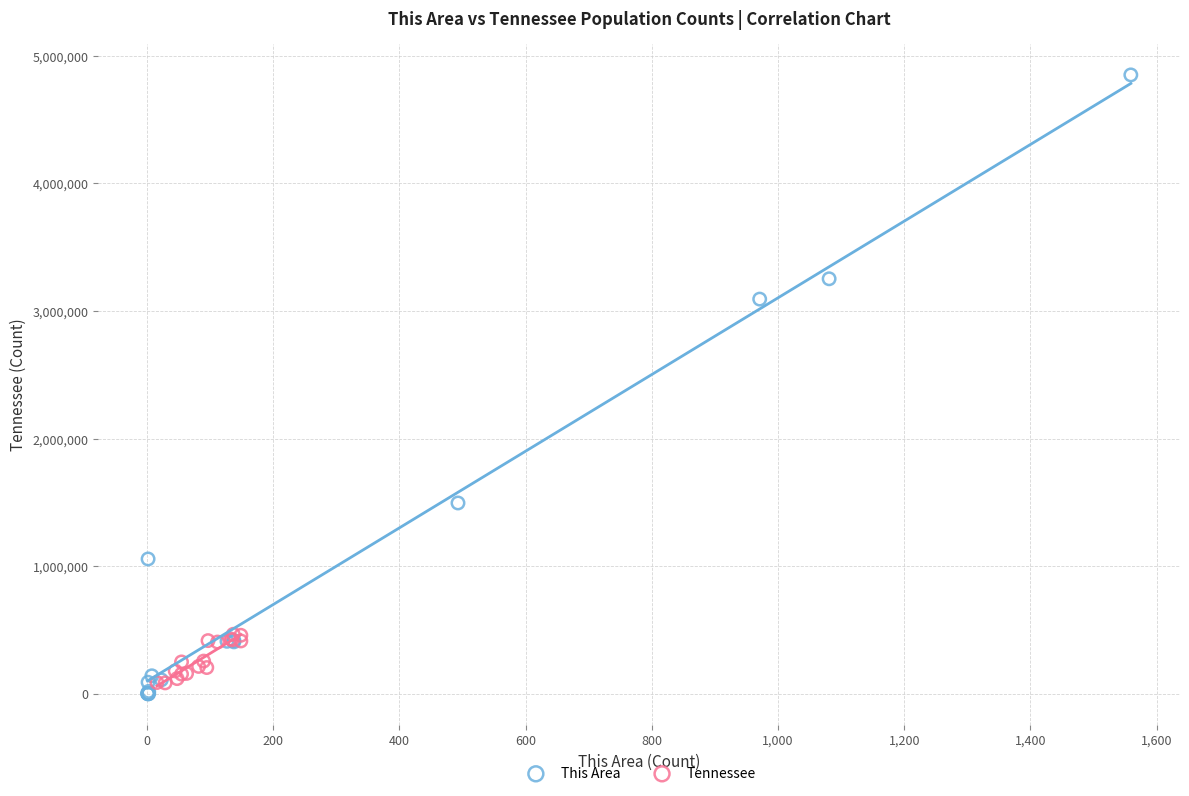

Which series has the widest spread of Y values?

This Area